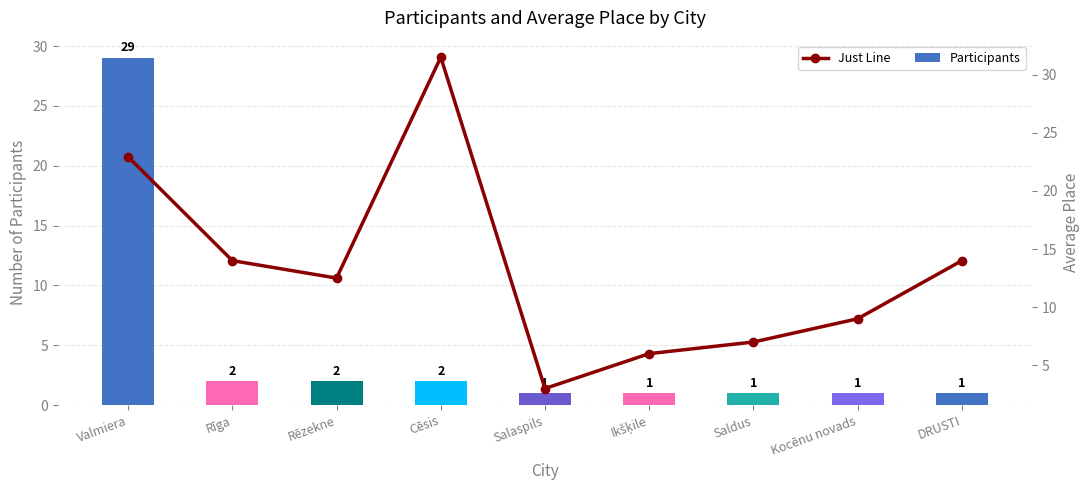

What are all the series names shown in the legend?

Participants, Just Line